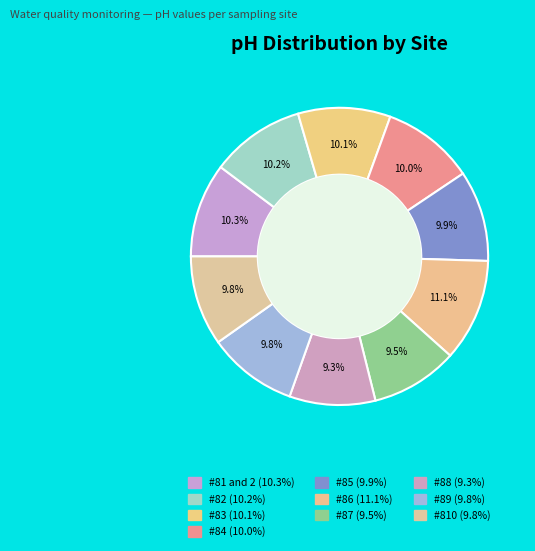

The #84 slice represents 10% of the pie. True or false?

True